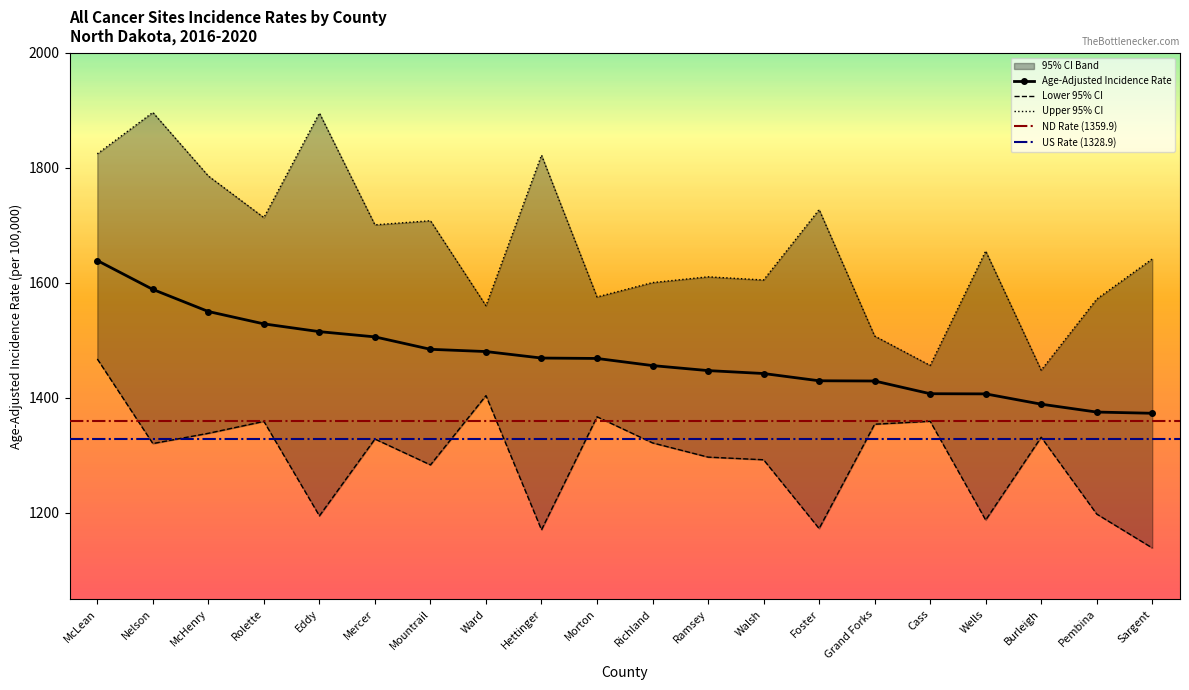

Is the value of Upper 95% CI at Sargent greater than the value of Lower 95% CI at Pembina?

Yes